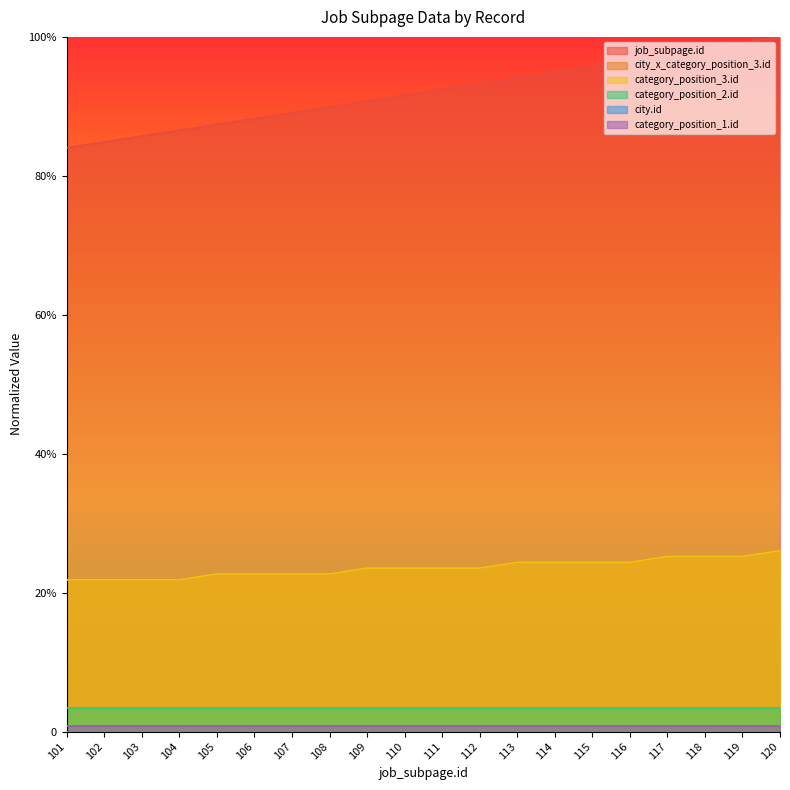

How many city_x_category_position_3.id values are between 0 and 1?

20